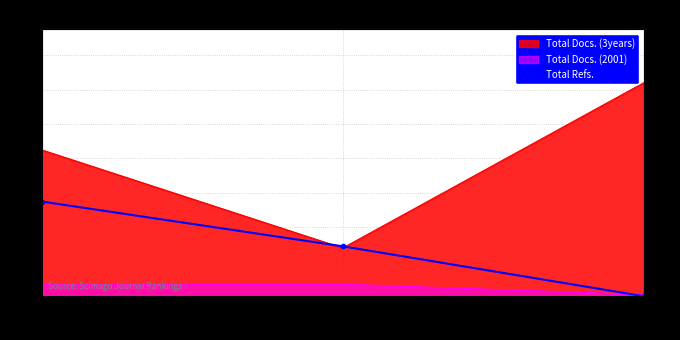

What is the change in value from Rank 2 to Rank 3?

-29